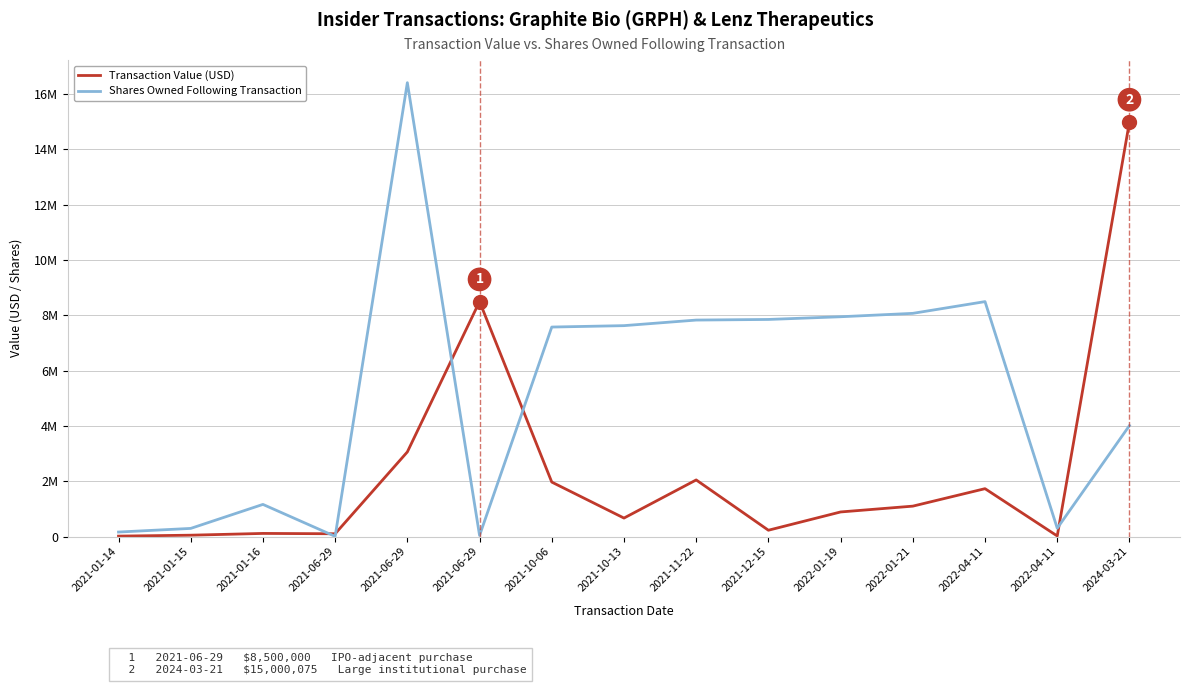

Where do Transaction Value (USD) and Shares Owned Following Transaction first cross each other?

2021-01-16 and 2021-06-29